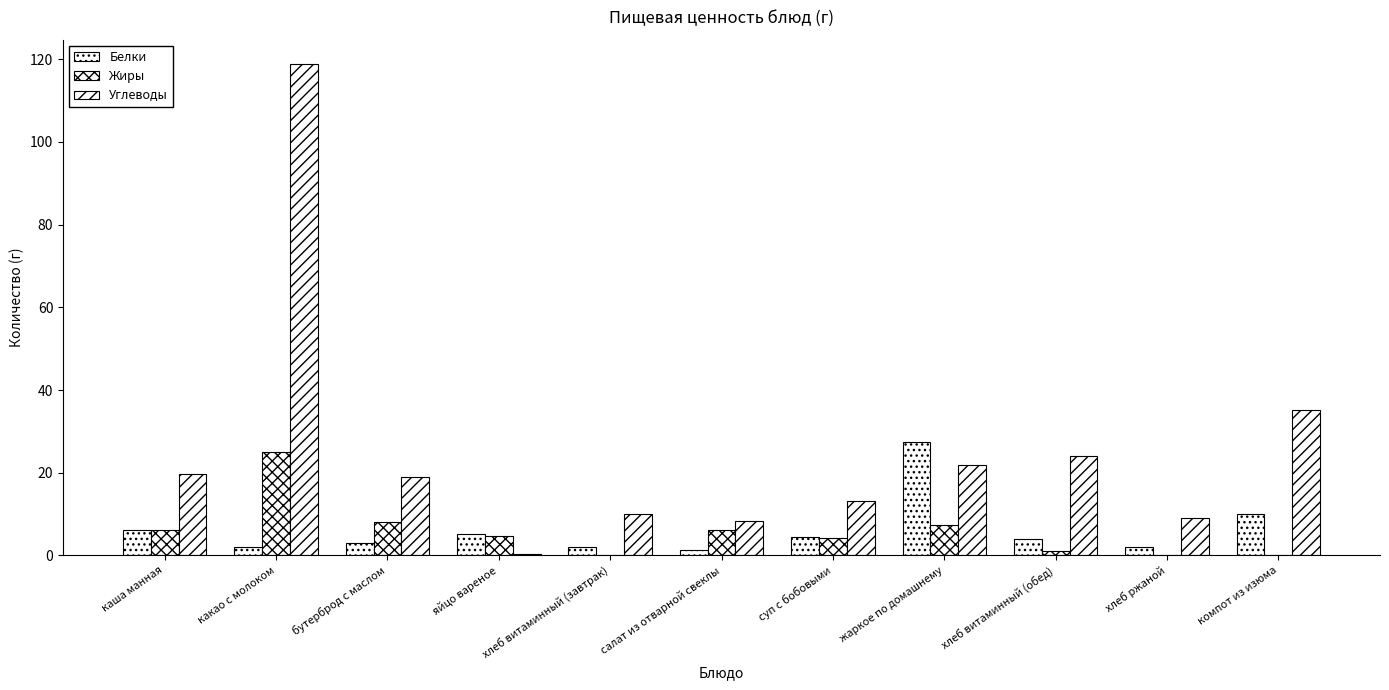

What is the value of the Белки bar at the 1st from the left?

6.2